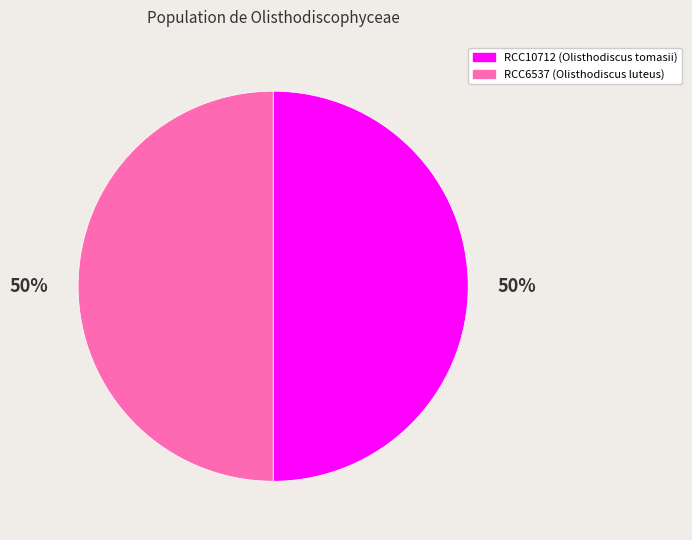

How many segments does this pie chart have?

2